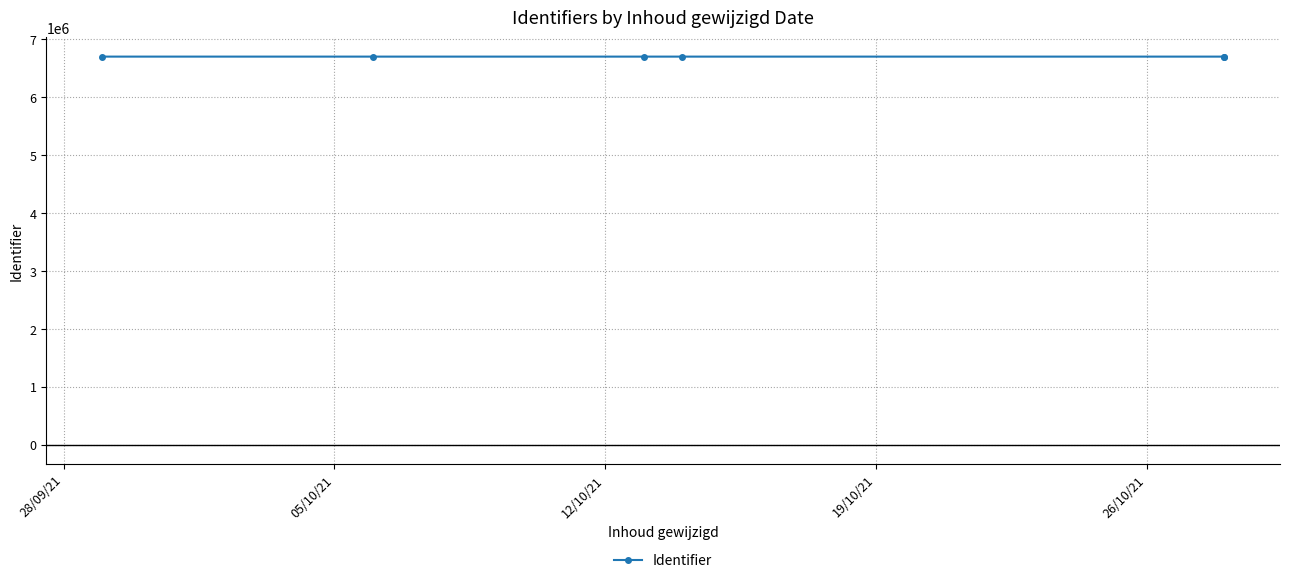

Where does the data first go above 6702147?

28/09/21